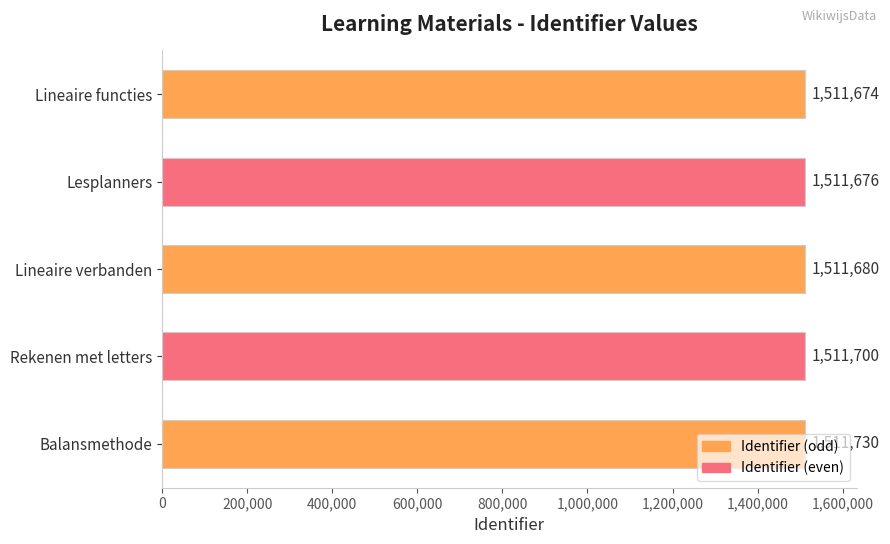

Where is the data nearest to the value 1511702?

Rekenen met letters